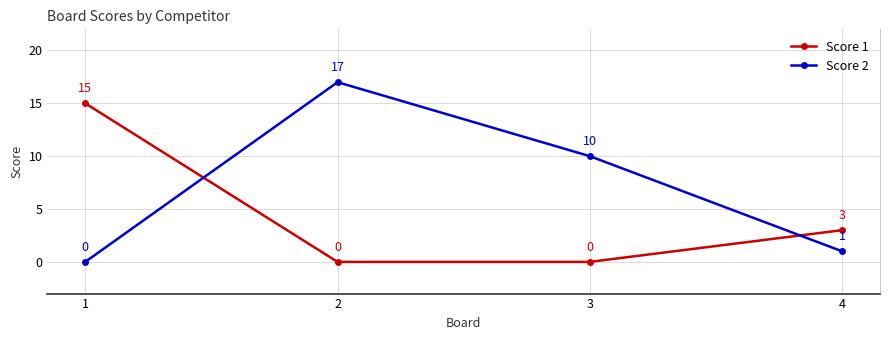

After their last crossing, which series has the higher values: Score 1 or Score 2?

Score 1